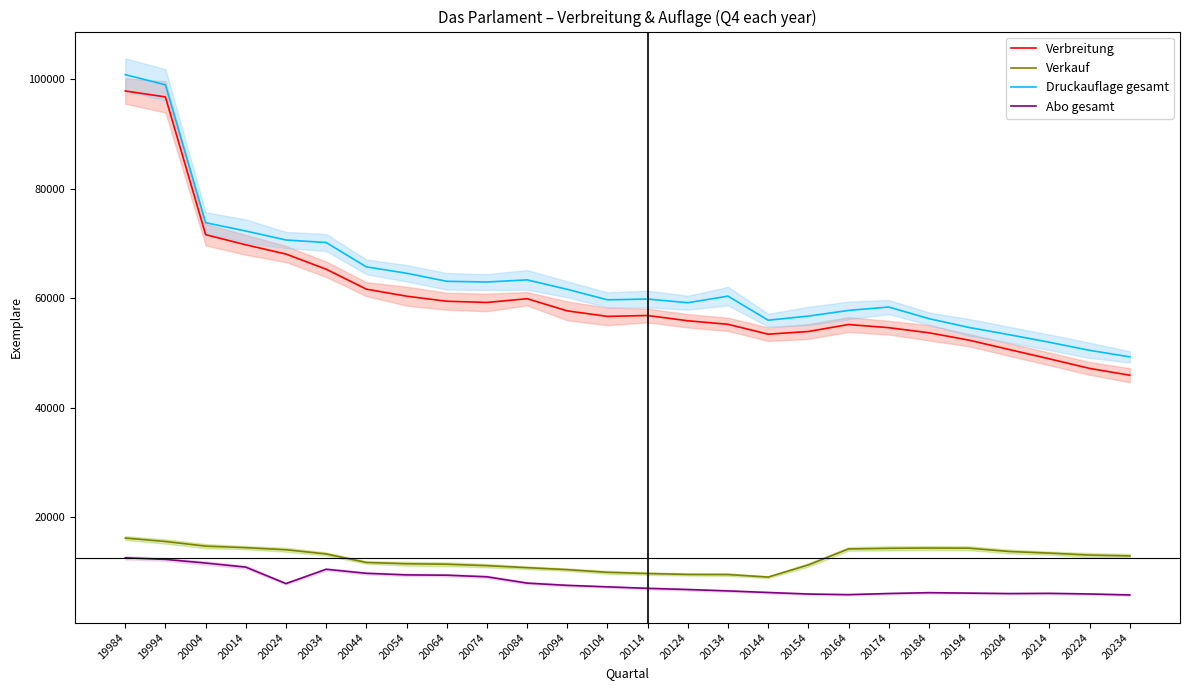

At 20074, list the series in order from smallest to largest.

Abo gesamt, Verkauf, Verbreitung, Druckauflage gesamt